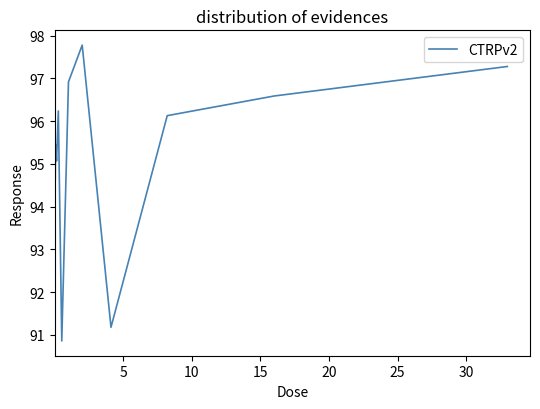

What is the minimum value shown in the chart?

90.9